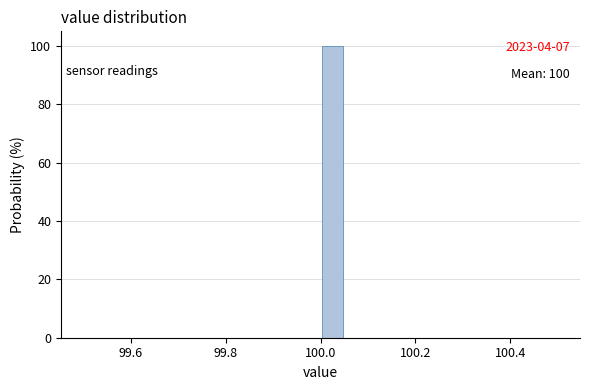

Around what value on the x-axis is the tallest bar? Give the approximate position of its centre, as read against the axis.

100.02